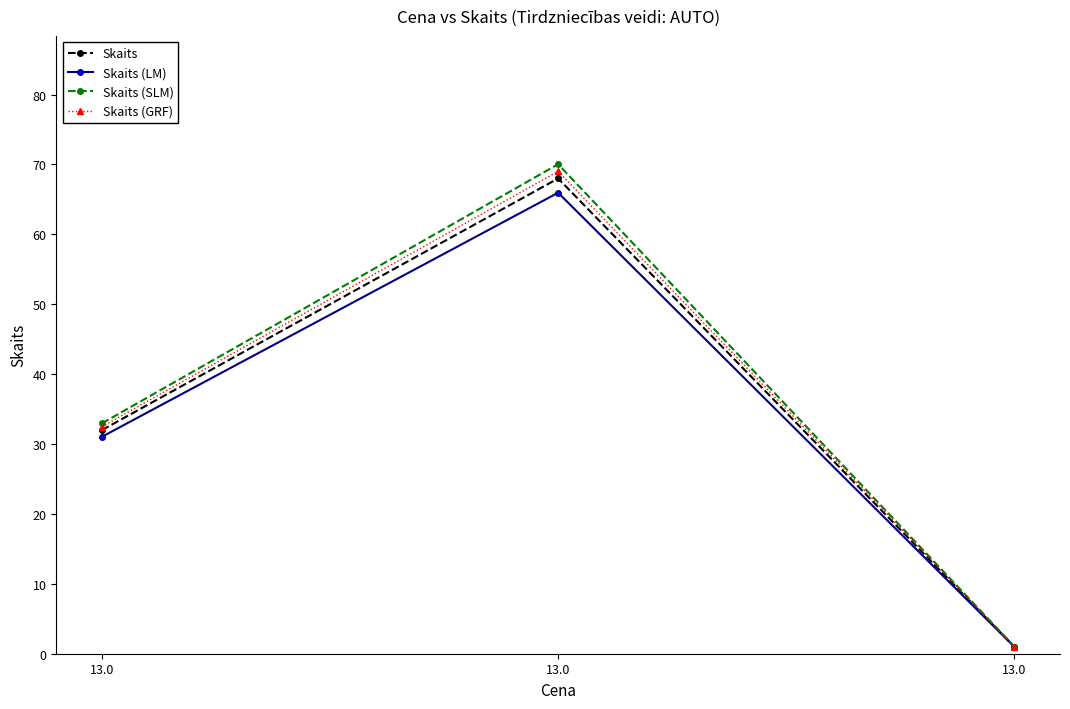

What is the total value across all series at 13.0?

128.5